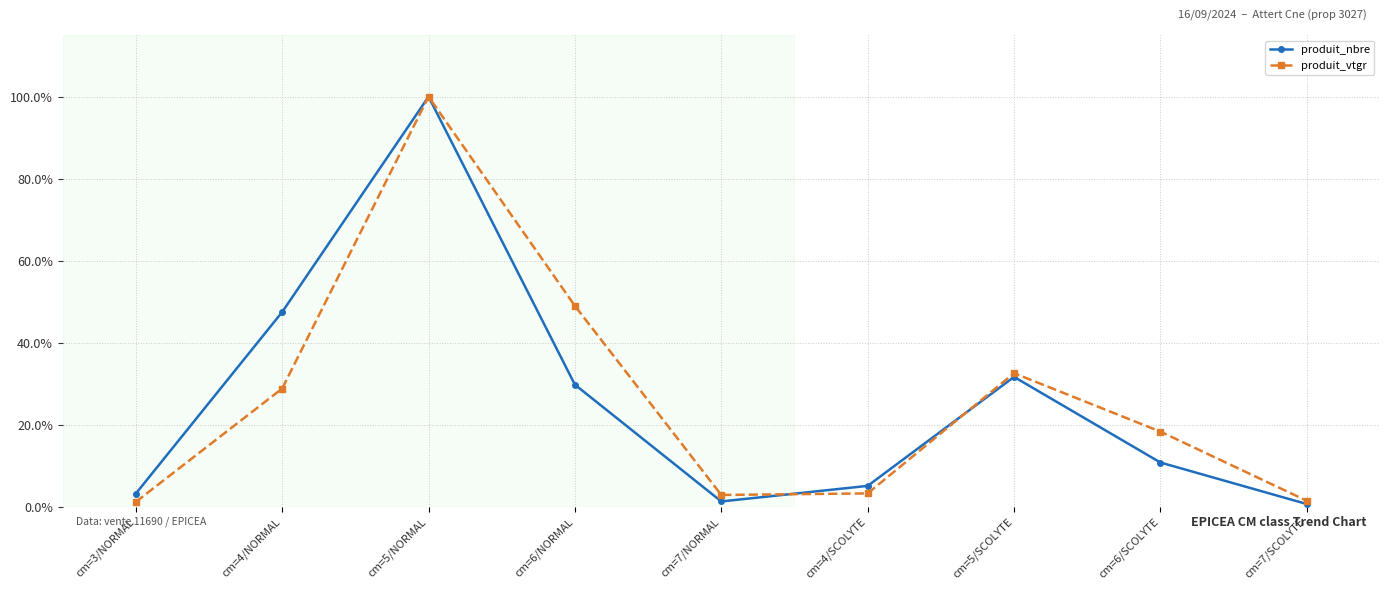

What value does the produit_nbre series have at cm=5/NORMAL?

1.0